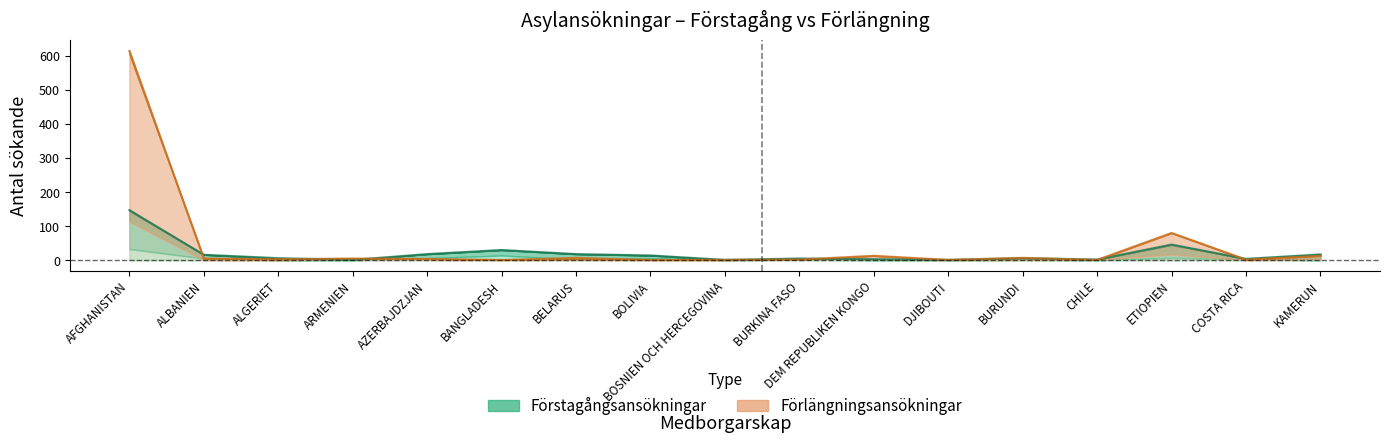

What is the difference between the maximum and second lowest values in the Vuxen_forl series?

491